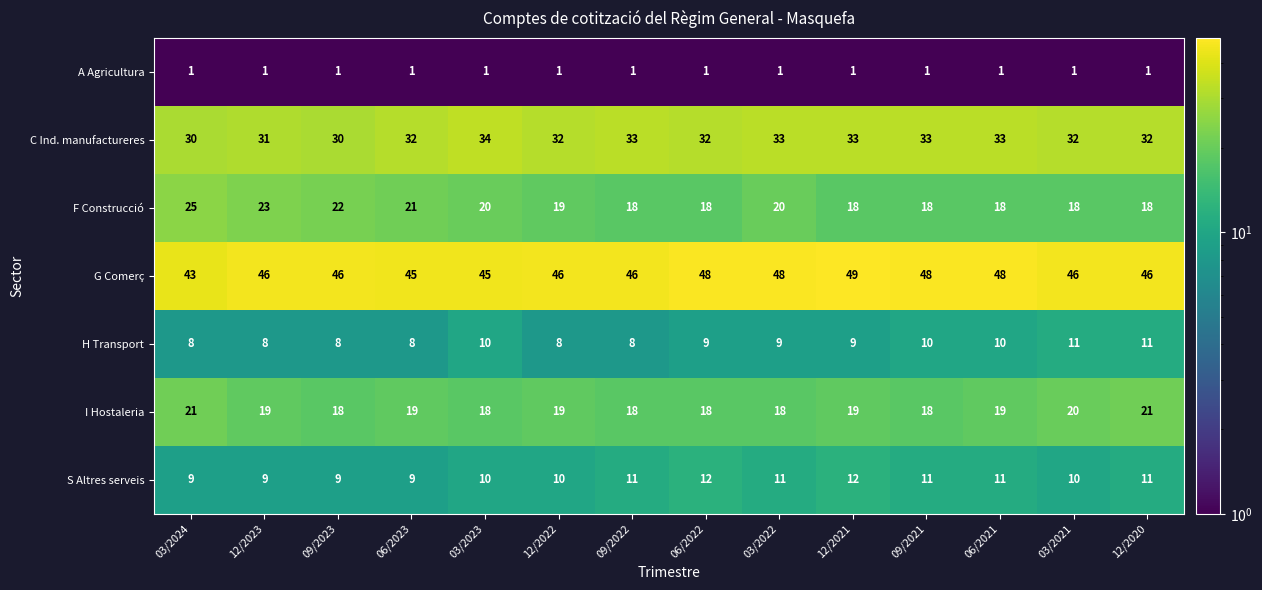

What is the difference between the second highest and second lowest values in the C Ind. manufactureres series?

3